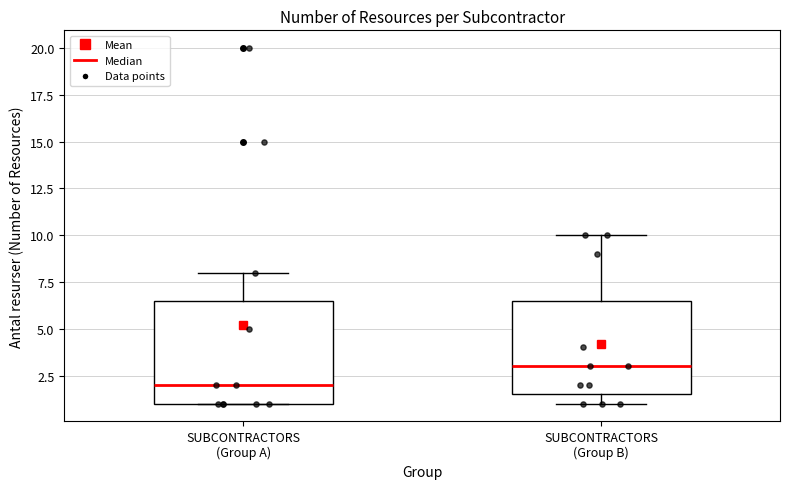

Which box is the tallest, from its lower edge to its upper edge?

SUBCONTRACTORS (Group A)